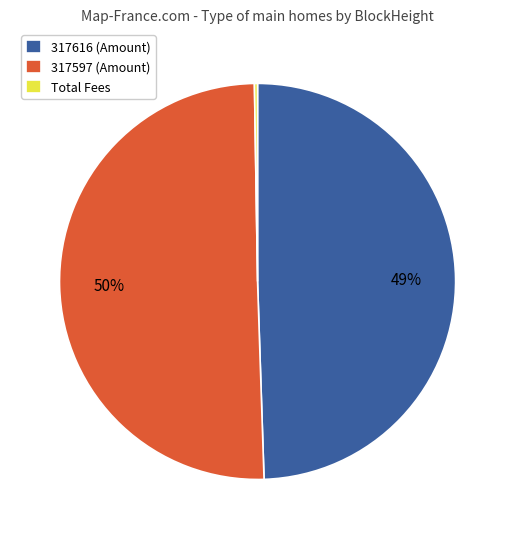

Between 317597 (Amount) and 317616 (Amount), which is larger?

317597 (Amount)